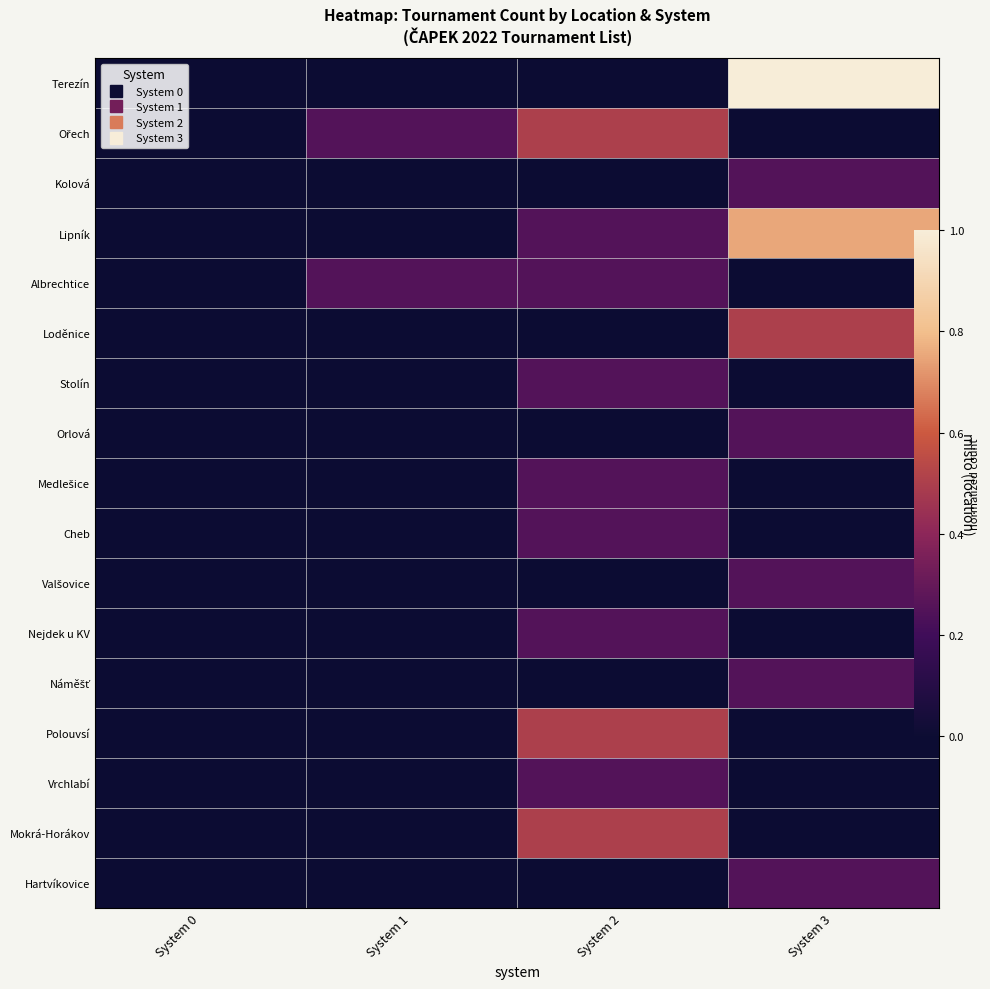

How many series are shown in this chart?

17